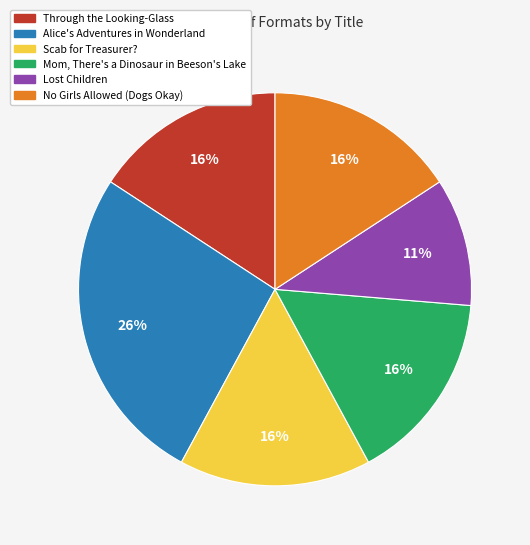

What is the ratio of the value at Mom, There's a Dinosaur in Beeson's Lake to the value at Through the Looking-Glass?

1.0